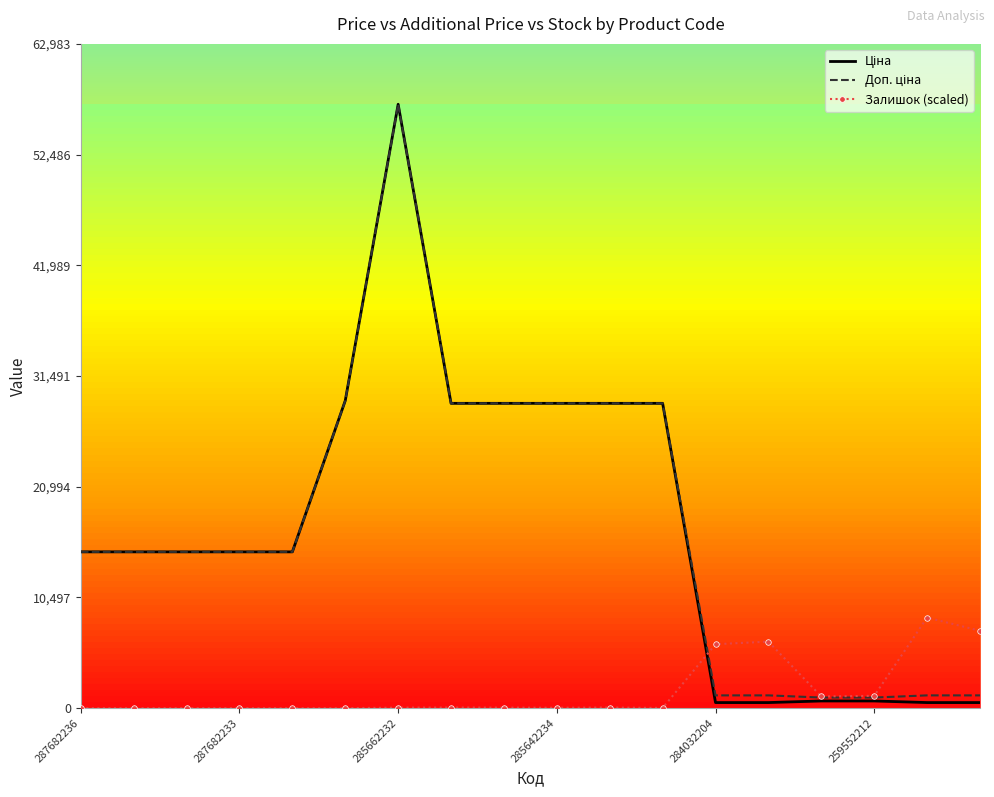

What is the greatest value displayed?

57258.0